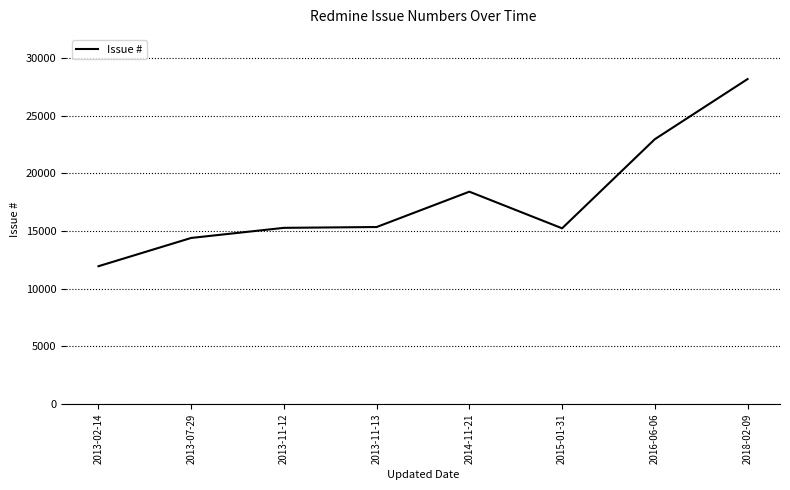

How many distinct data groups are displayed?

1